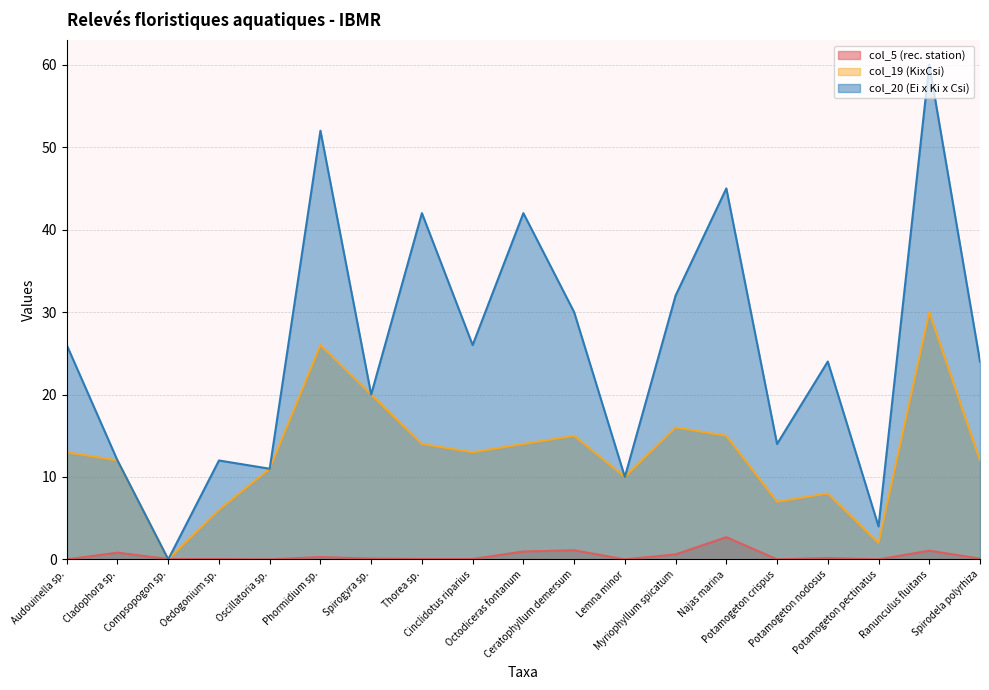

Does the chart display data point markers on the line(s)?

No